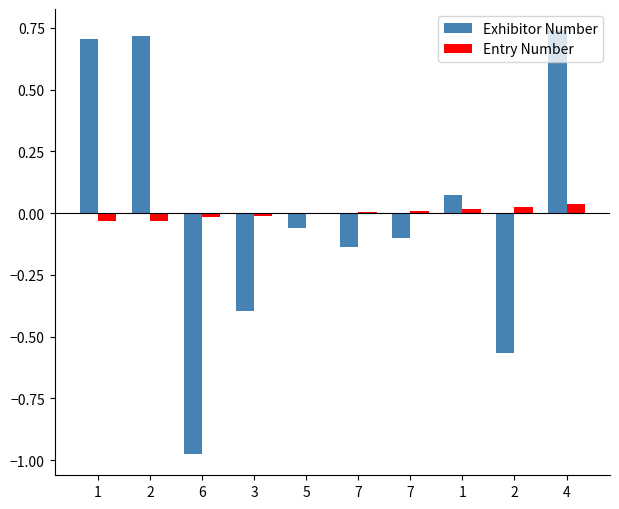

Which series has the largest total across all categories?

Entry Number